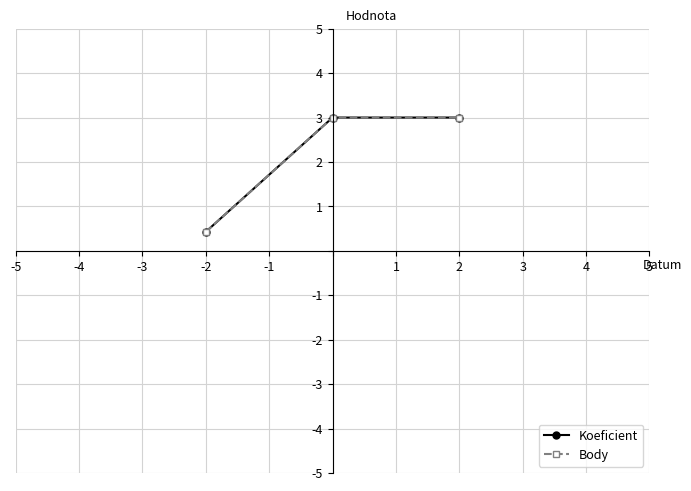

What is the lowest value of the Koeficient series?

0.4